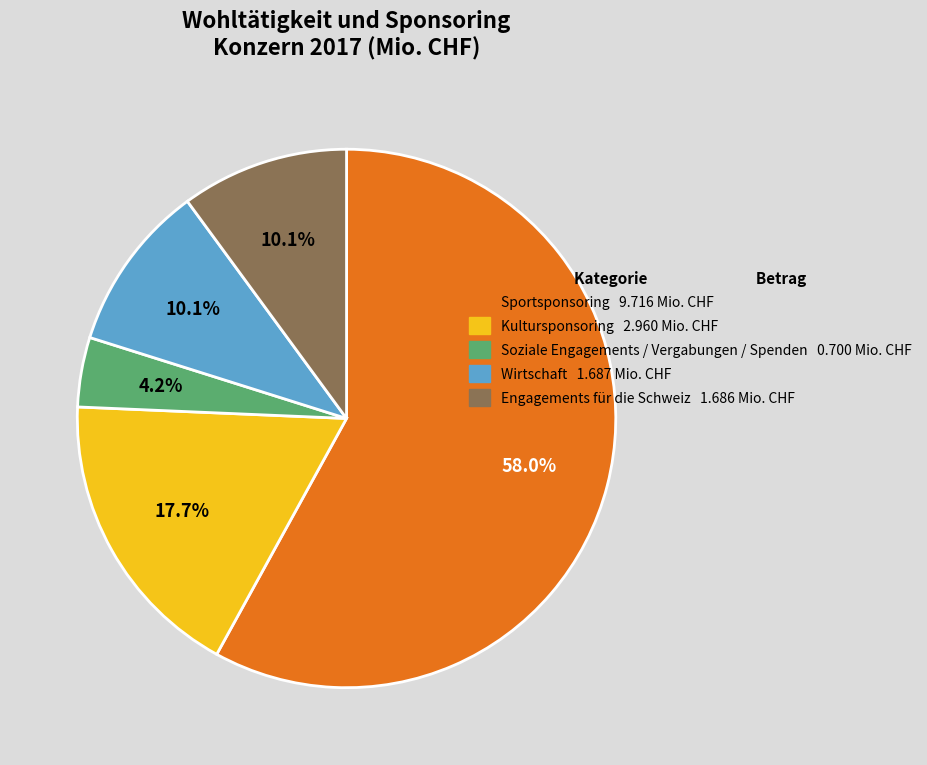

What percentage is the Wirtschaft slice, to the nearest percent?

10%